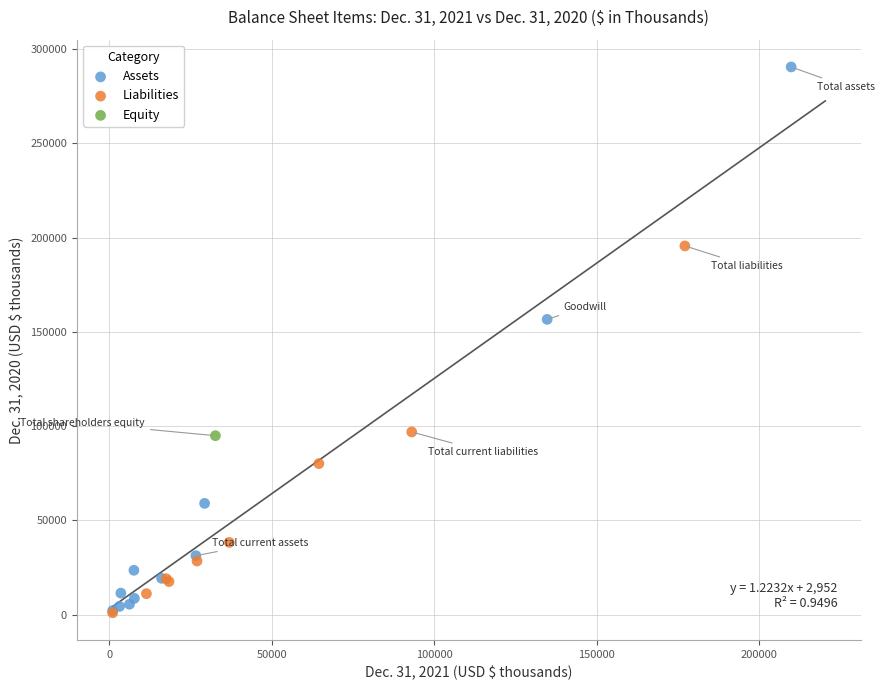

What are all the series names shown in the legend?

Assets, Liabilities, Equity